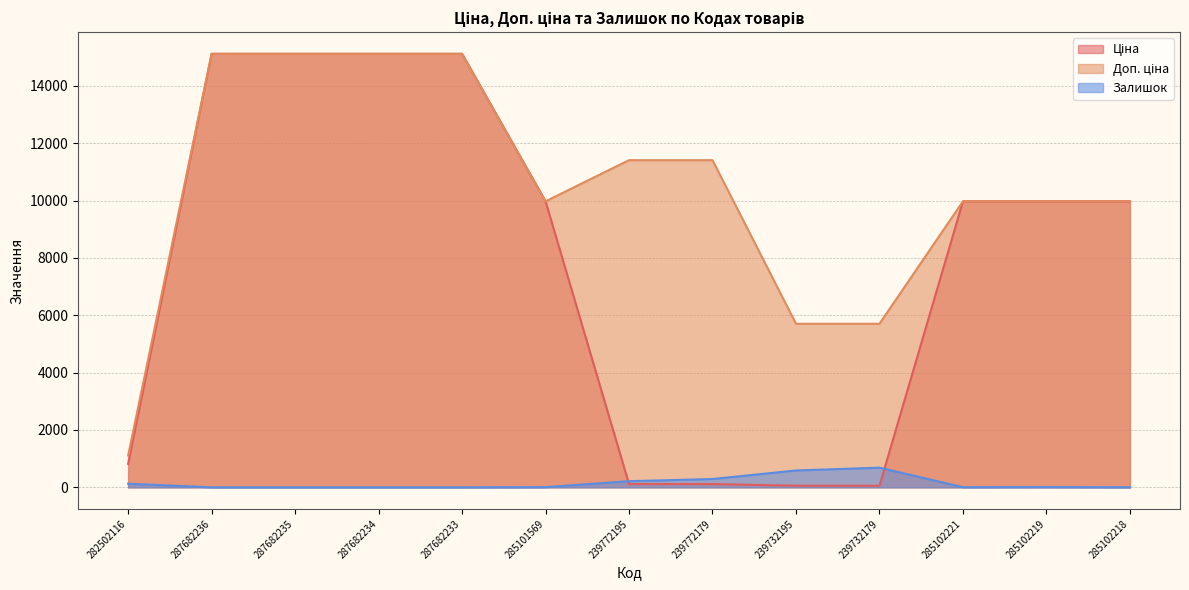

The Ціна series shows 9975.0 at 285102221. True or false?

True